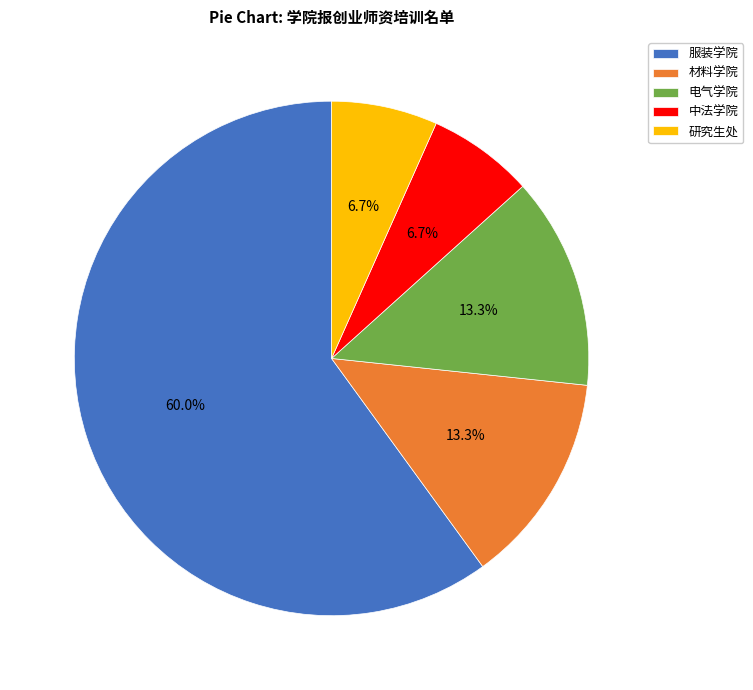

How many segments does this pie chart have?

5